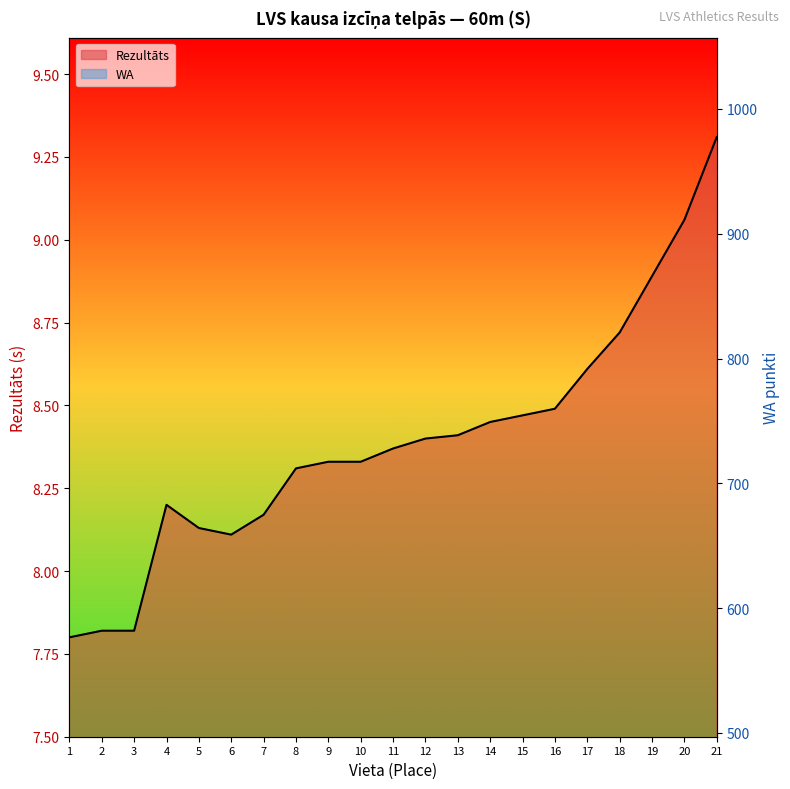

Count the number of categories in the chart.

21